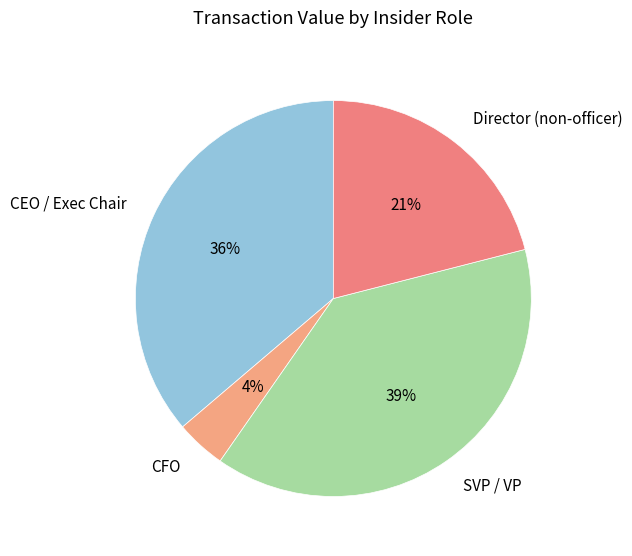

To the nearest percent, what is the difference between the Director (non-officer) and CFO slice percentages?

17%